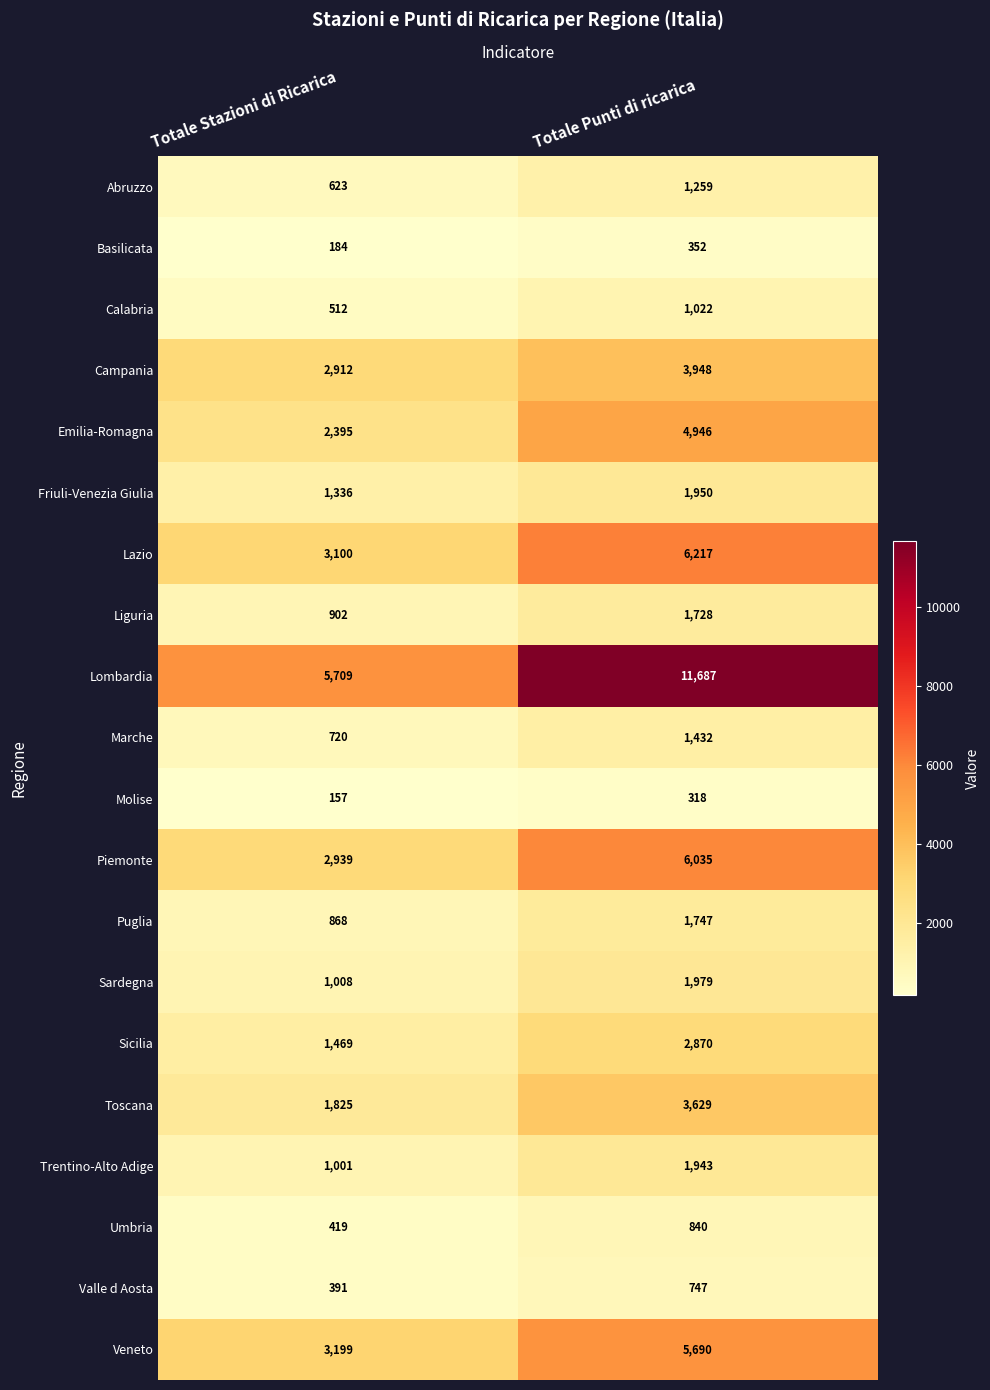

What is the total value across all series at Totale Punti di ricarica?

60339